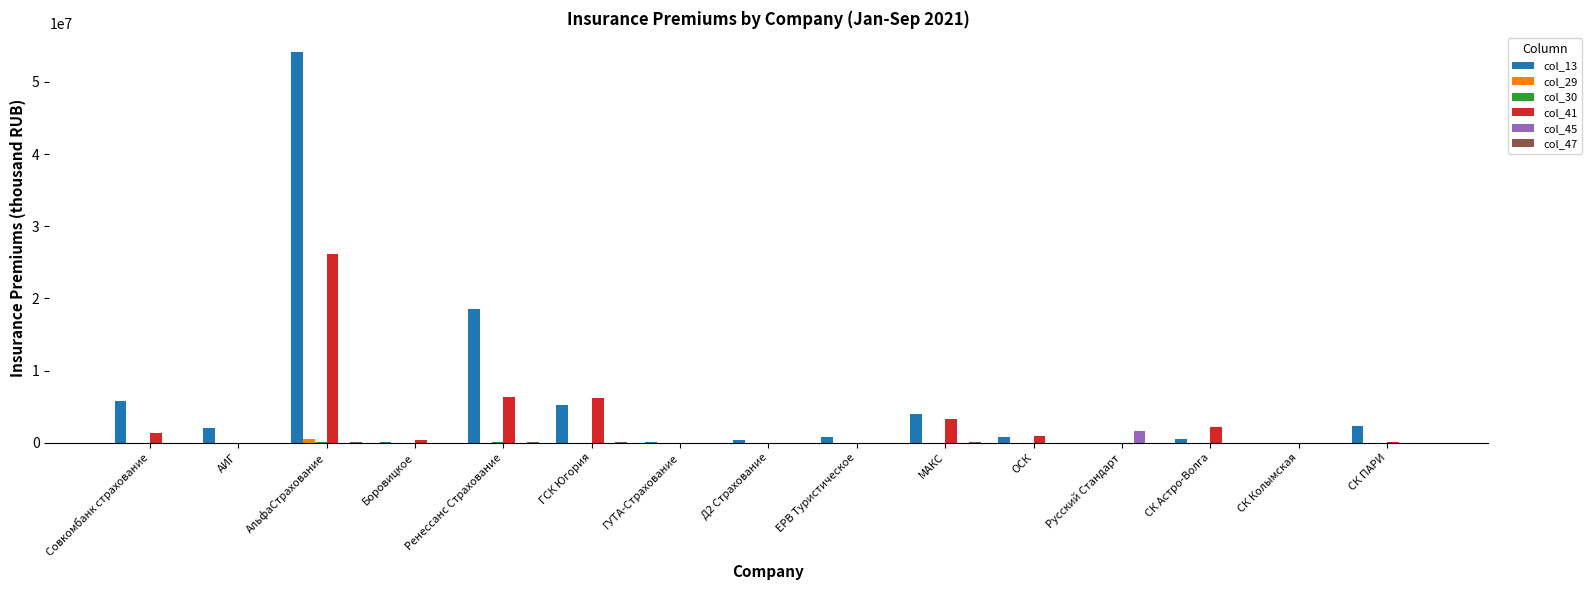

At which category is the sum across all series the highest?

АльфаСтрахование